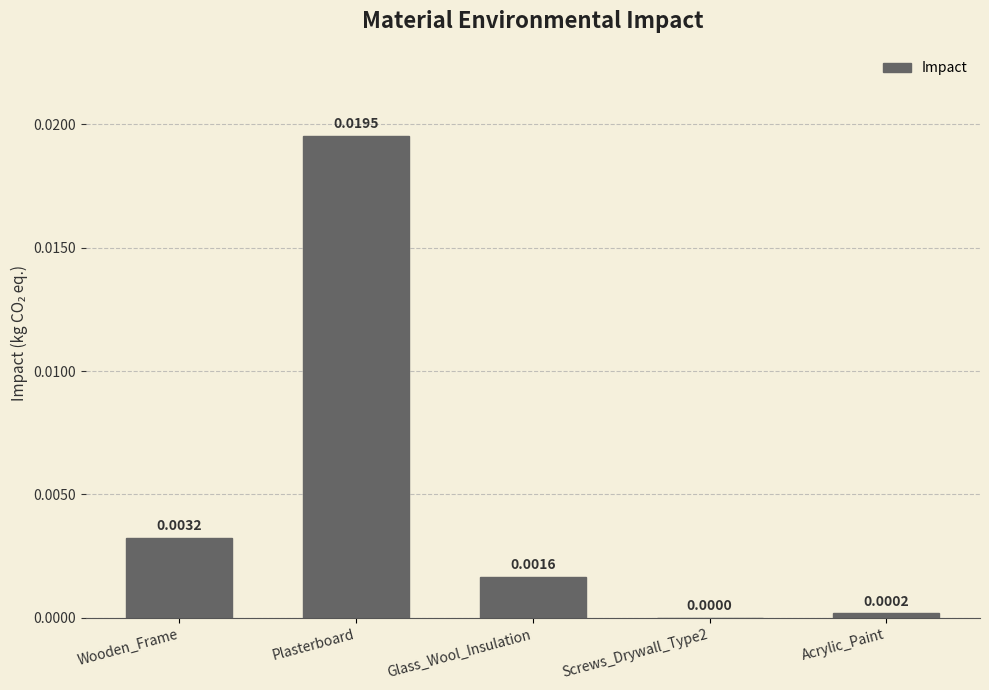

Count the number of categories in the chart.

5